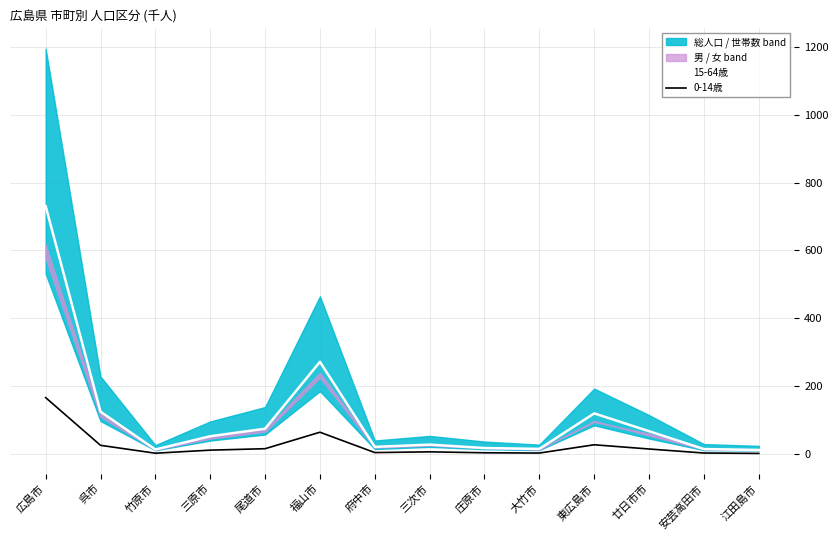

Is the value of 15-64歳 at 府中市 greater than the value of 0-14歳 at 三次市?

Yes